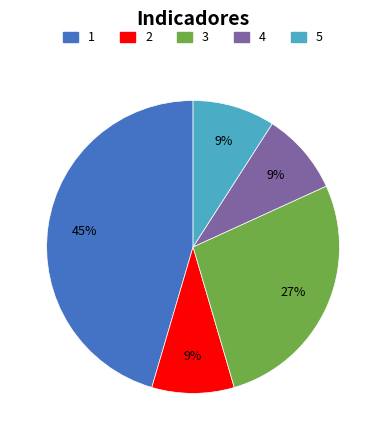

Is there any slice that represents more than half of the pie?

No